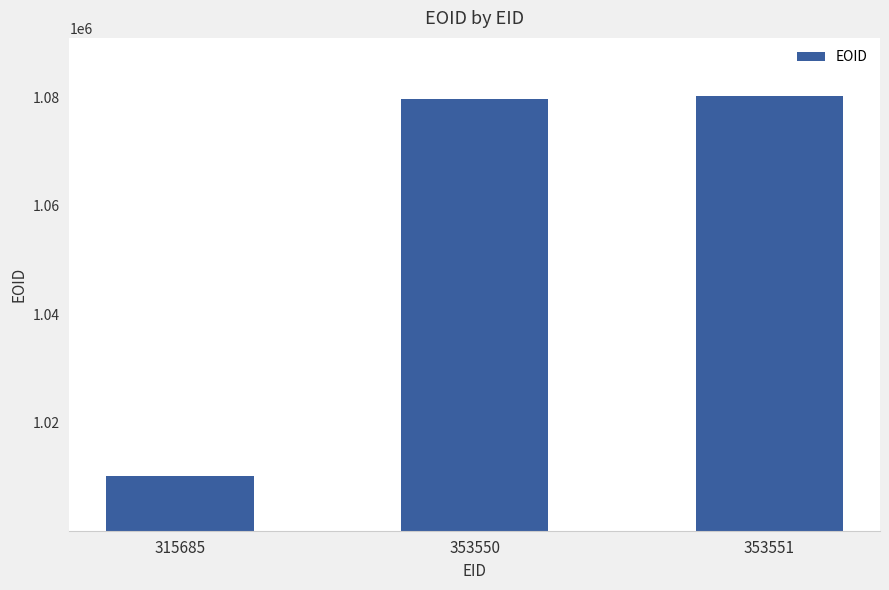

What is the value of the 1st bar from the left?

1010188